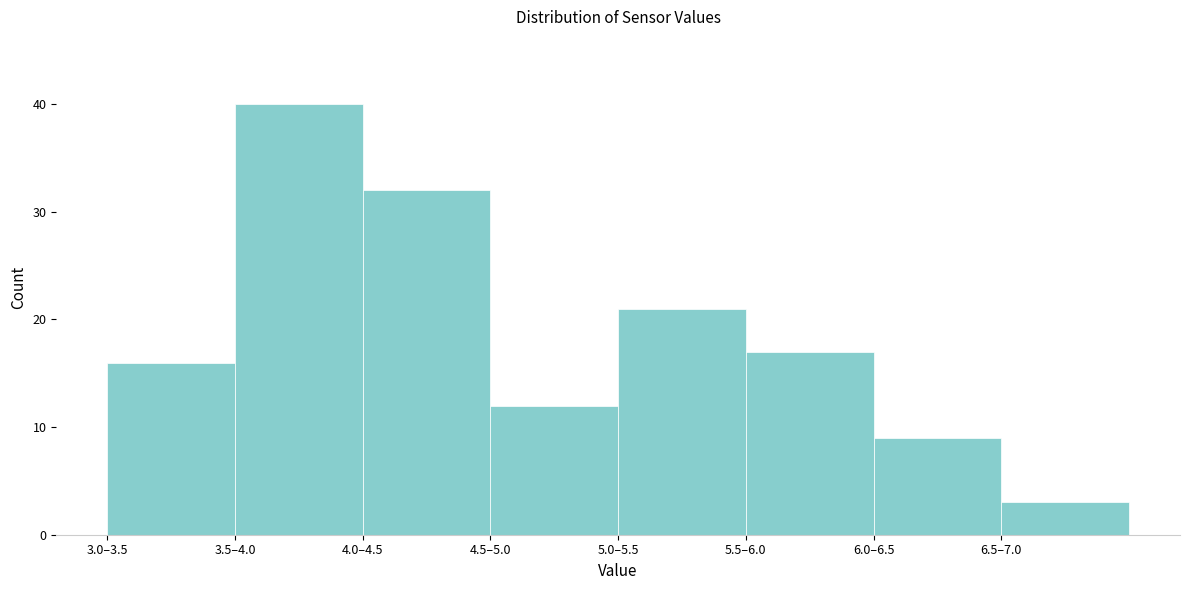

Reading left to right, transcribe all the data shown in this chart.

3.0–3.5=16	3.5–4.0=40	4.0–4.5=32	4.5–5.0=12	5.0–5.5=21	5.5–6.0=17	6.0–6.5=9	6.5–7.0=3